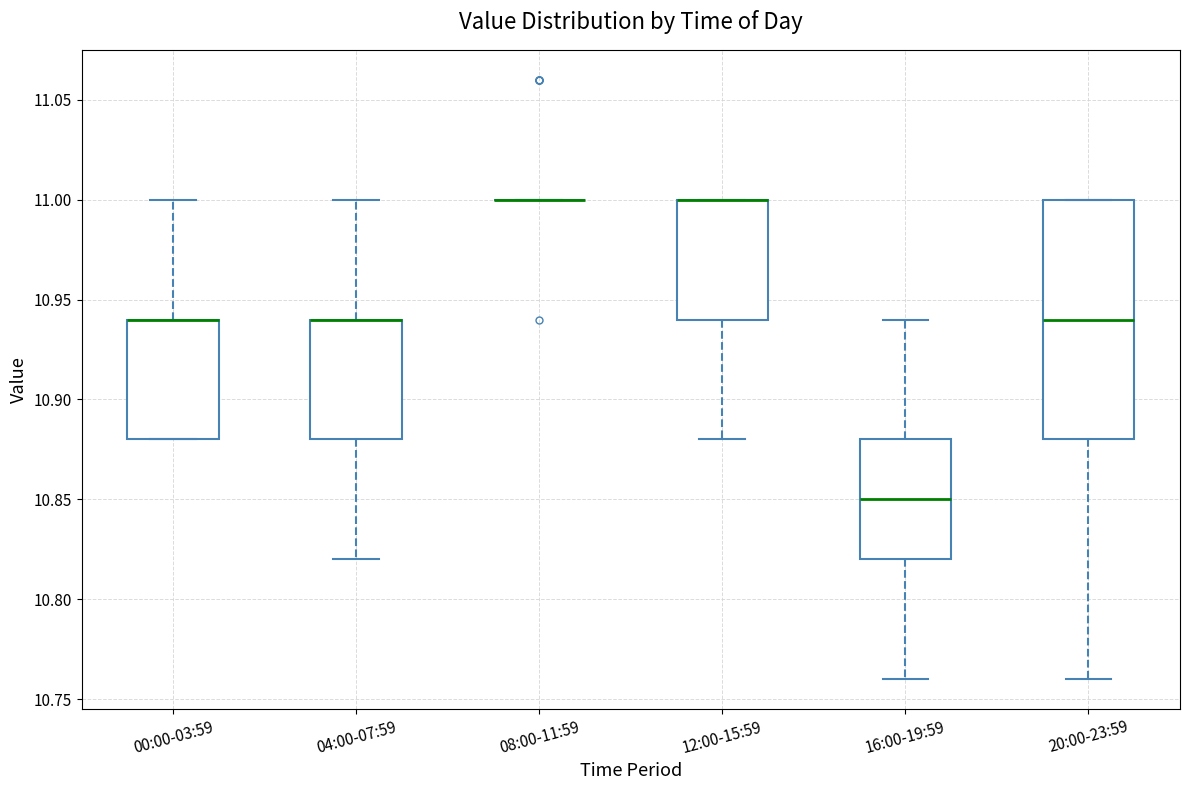

Reading left to right, transcribe this box plot: for each box, give where its median line is, the range the box spans, and where its two whiskers end, as read against the y-axis. The values are not printed on the chart, so give them approximately, as read against the axis.

00:00-03:59: median 10.94 (drawn on the box's upper edge), box 10.88 to 10.94, whiskers 10.88 to 11.00
04:00-07:59: median 10.94 (drawn on the box's upper edge), box 10.88 to 10.94, whiskers 10.82 to 11.00
08:00-11:59: box collapsed to a line at 11.00, whiskers 11.00 to 11.00
12:00-15:59: median 11.00 (drawn on the box's upper edge), box 10.94 to 11.00, whiskers 10.88 to 11.00
16:00-19:59: median 10.85, box 10.82 to 10.88, whiskers 10.76 to 10.94
20:00-23:59: median 10.94, box 10.88 to 11.00, whiskers 10.76 to 11.00